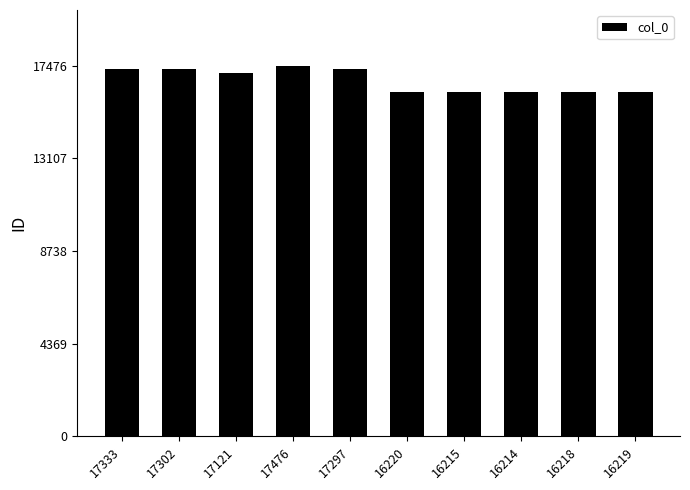

The chart shows a value of 17333 at 17333. True or false?

True